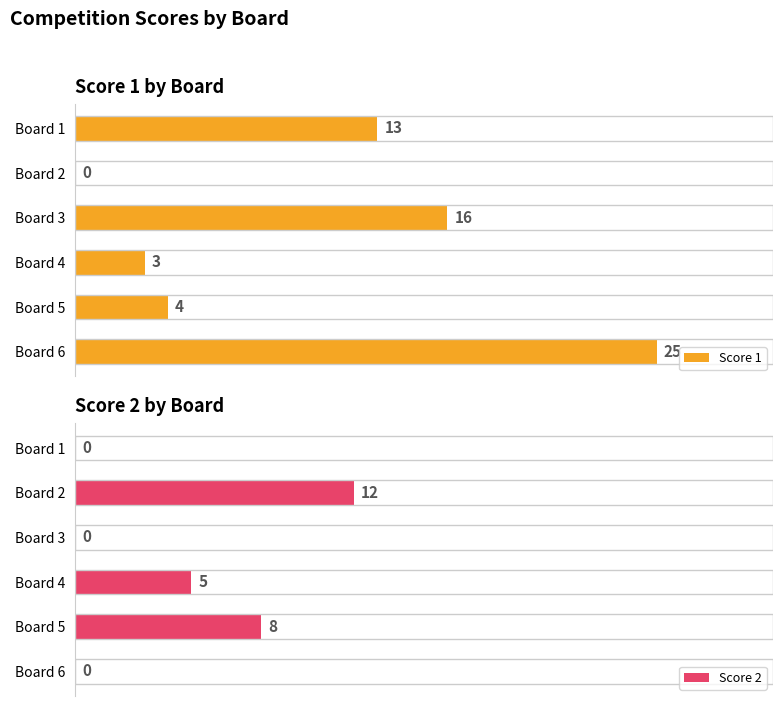

Which category has the highest value in the Score 1 series?

Board 6